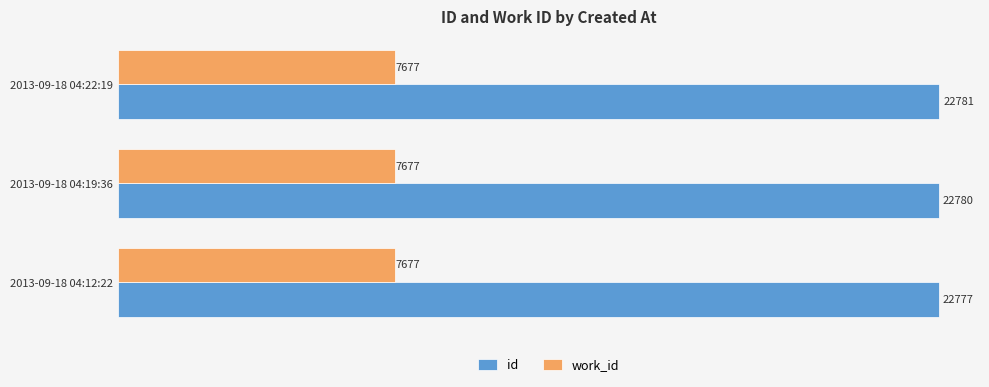

At which label is id closest to 22779?

2013-09-18 04:19:36